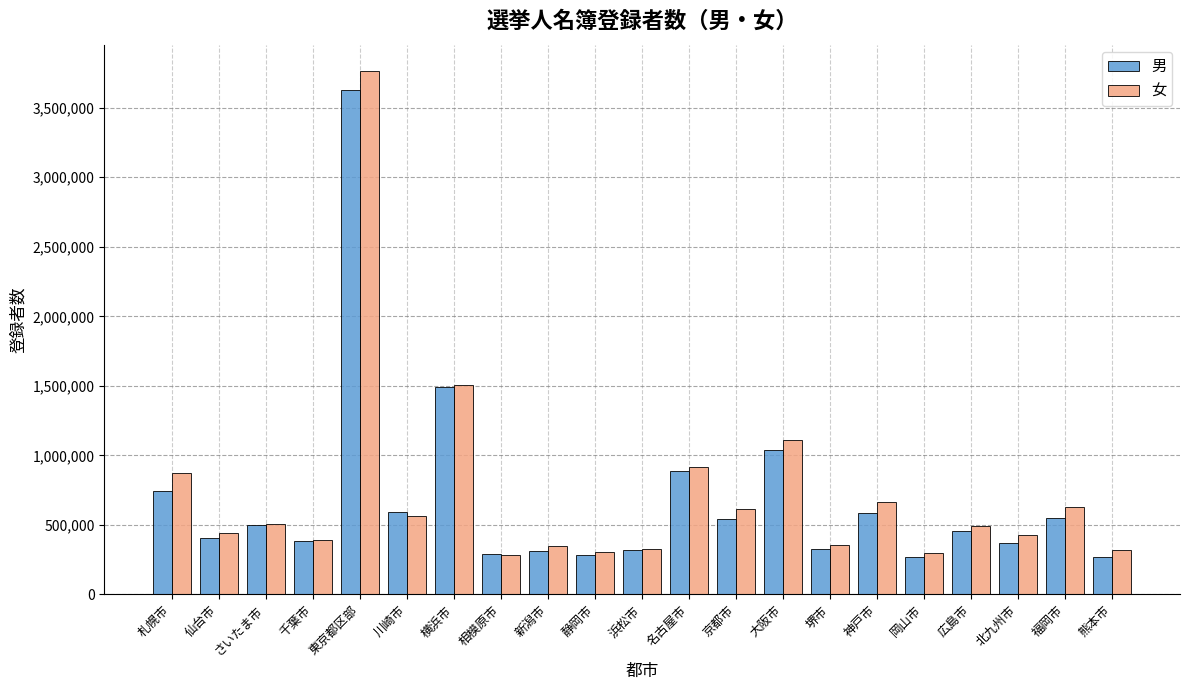

True or false: 女 has a value of 347765 at 新潟市.

True